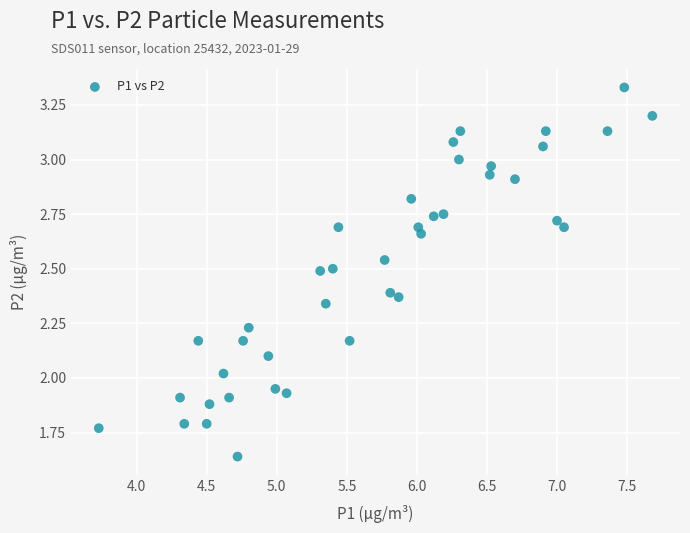

What is the range of Y values (max minus min)?

1.7